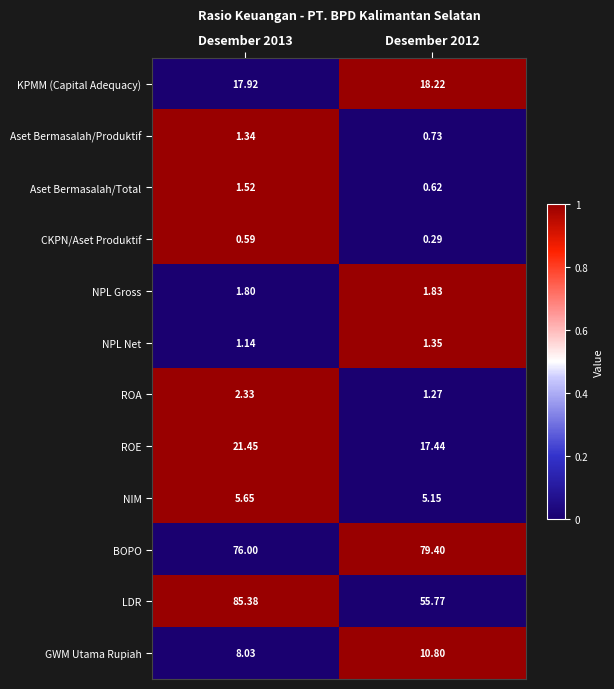

At how many categories does at least one series exceed 0?

2